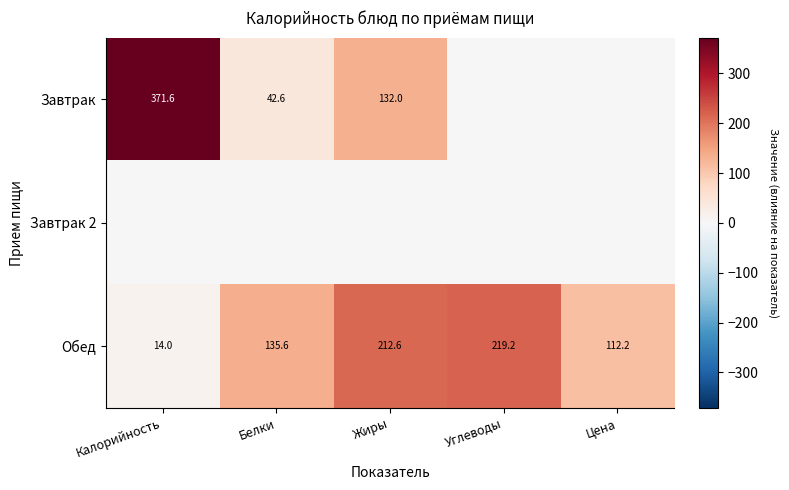

What is the average value of the Обед series?

138.7